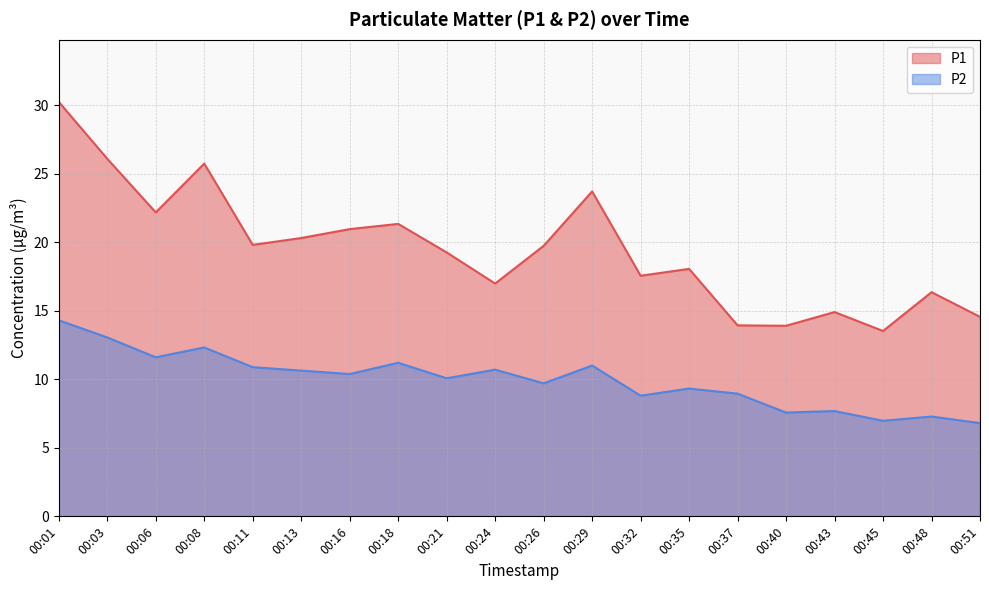

What are all the series names shown in the legend?

P1, P2